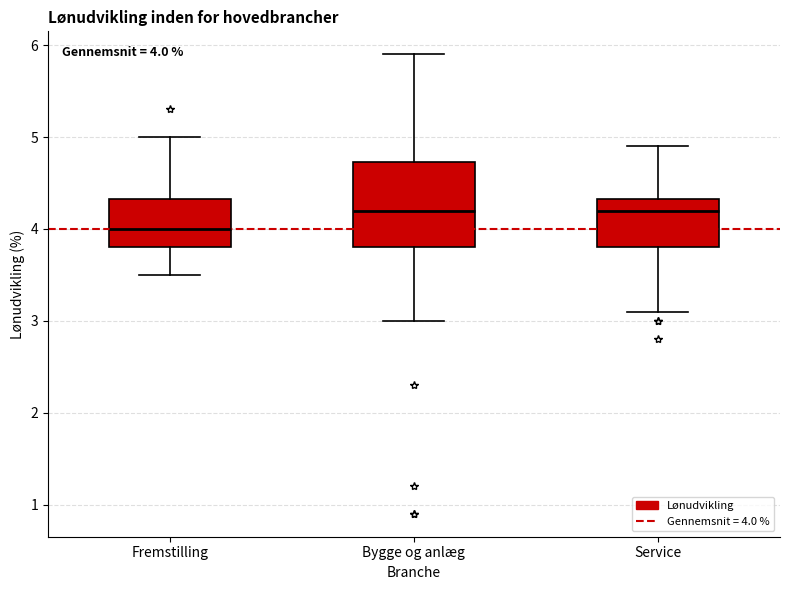

Comparing the boxes themselves (not the whiskers), which one is the tallest?

Bygge og anlæg